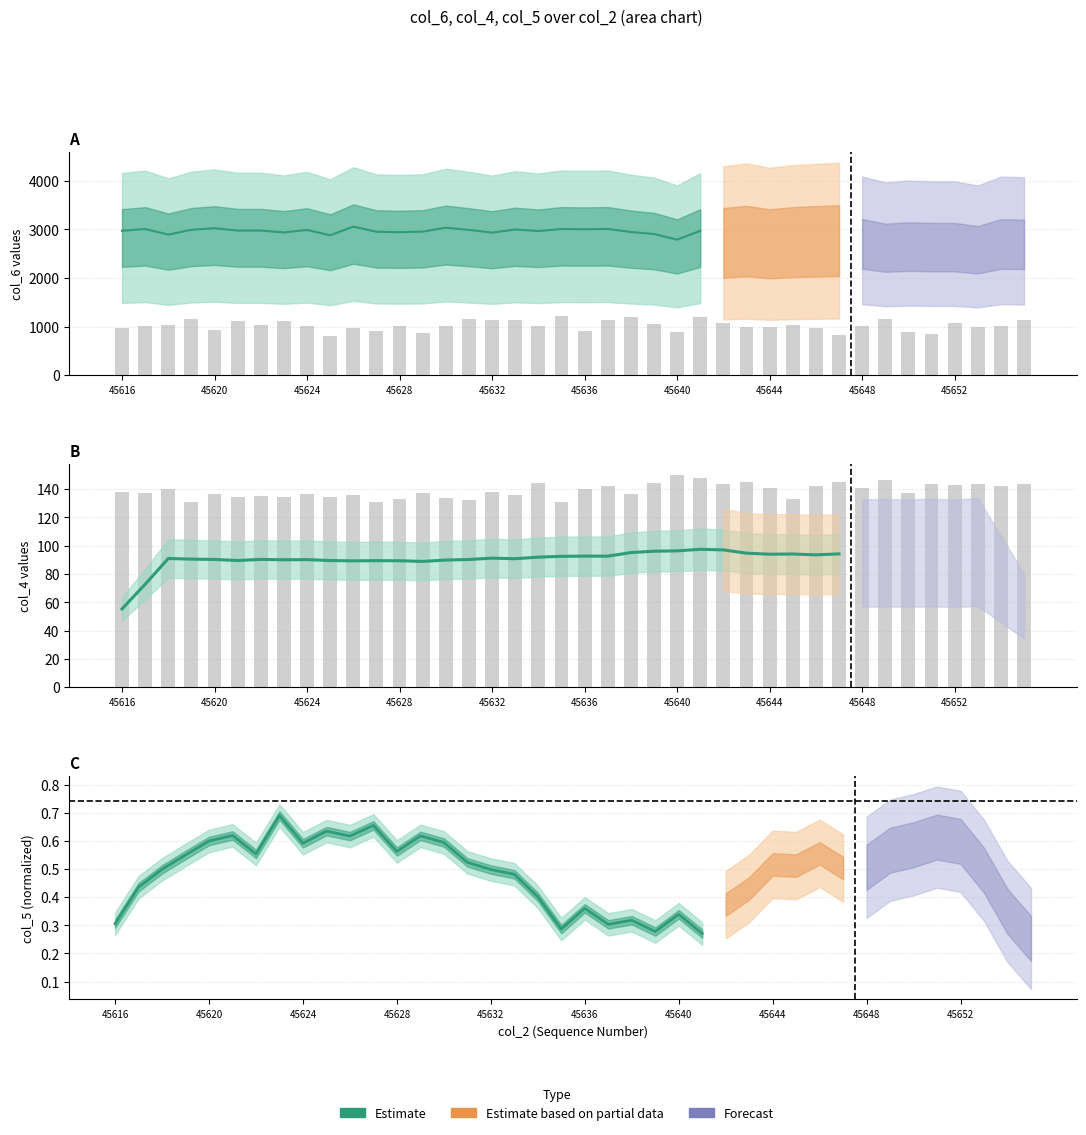

At which label is col_7 closest to 1012?

45617